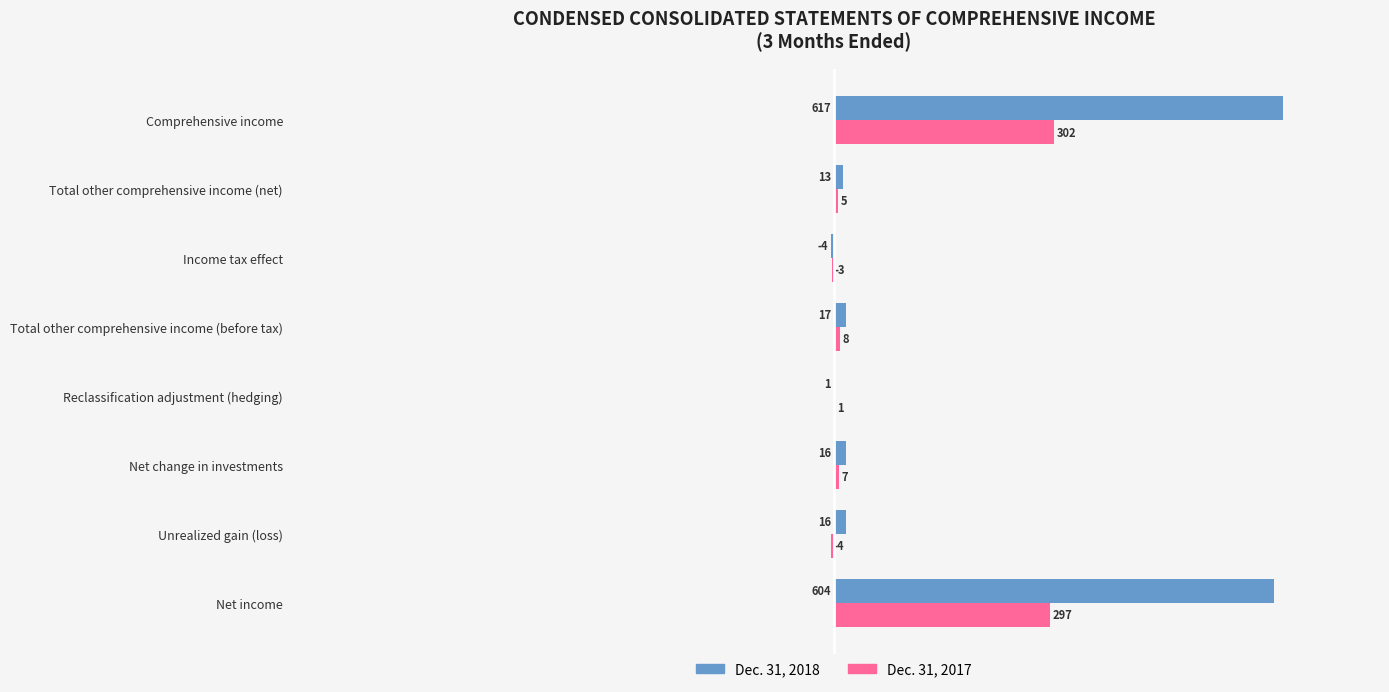

Between Net income and Total other comprehensive income (before tax), which series saw the biggest shift?

Dec. 31, 2018